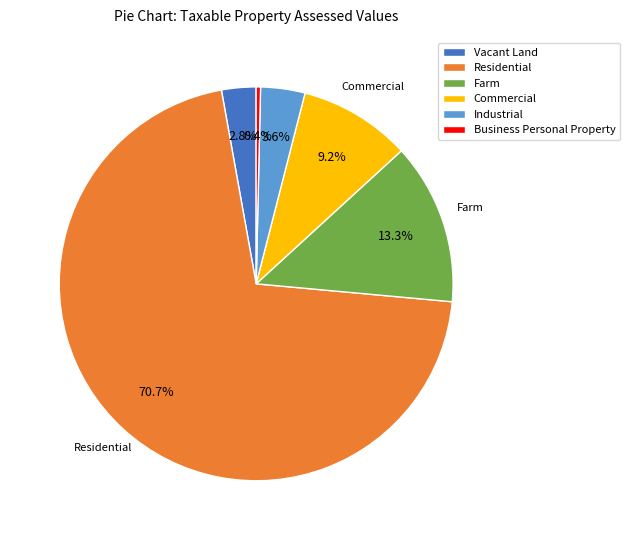

What is the majority slice?

Residential